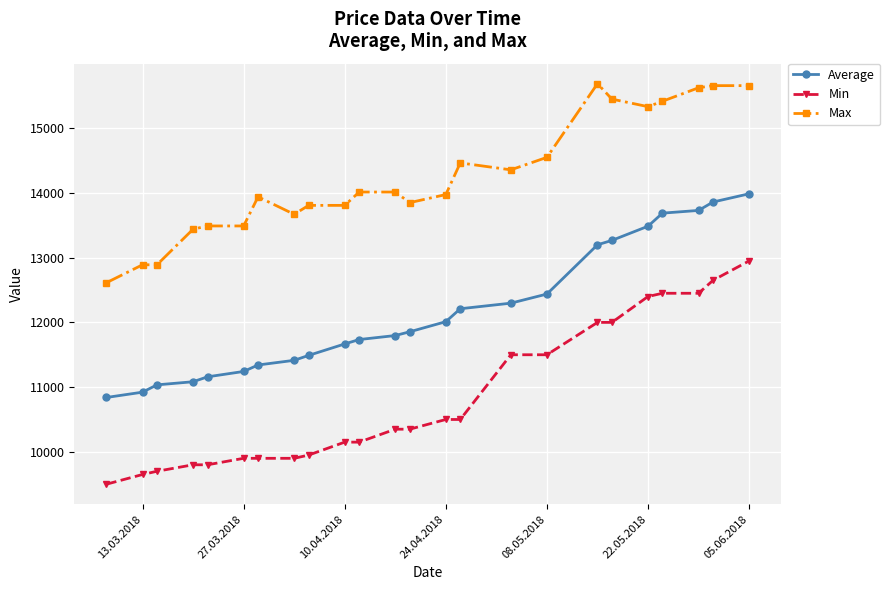

Reading left to right, transcribe all the data shown in this chart.

Average: 10840	10922	11035	11083	11159	11242	11342	11414	11490	11667	11735	11797	11855	12011	12211	12297	12438	13199	13267	13486	13688	13730	13860	13987
Min: 9500	9650	9700	9800	9800	9900	9900	9900	9950	10150	10150	10350	10350	10500	10500	11500	11500	12000	12000	12400	12450	12450	12650	12950
Max: 12613	12890	12890	13440	13490	13490	13940	13670	13808	13808	14014	14014	13850	13975	14464	14357	14550	15688	15450	15333	15417	15625	15658	15658